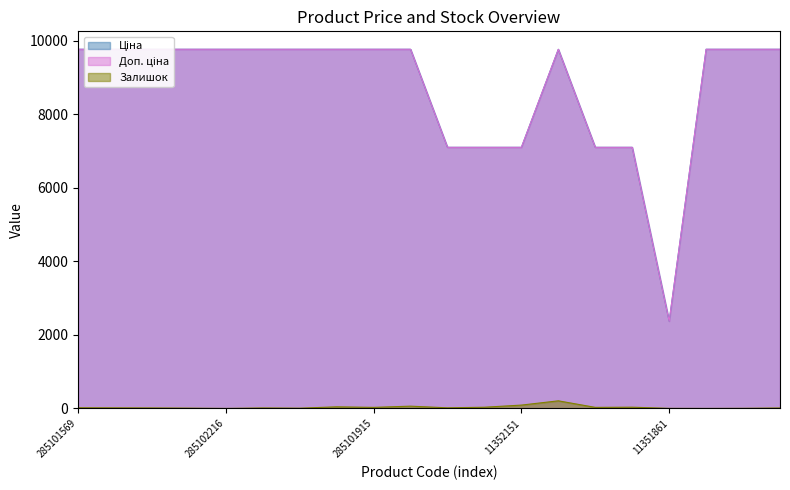

How many lines are shown in the chart?

3